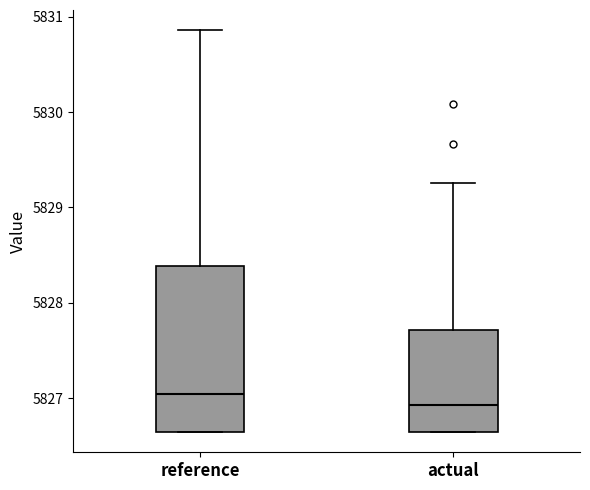

Reading left to right, transcribe this box plot: for each box, give where its median line is, the range the box spans, and where its two whiskers end, as read against the y-axis. The values are not printed on the chart, so give them approximately, as read against the axis.

reference: median 5827.0, box 5826.6 to 5828.4, whiskers 5826.6 to 5830.9
actual: median 5826.9, box 5826.6 to 5827.7, whiskers 5826.6 to 5829.3